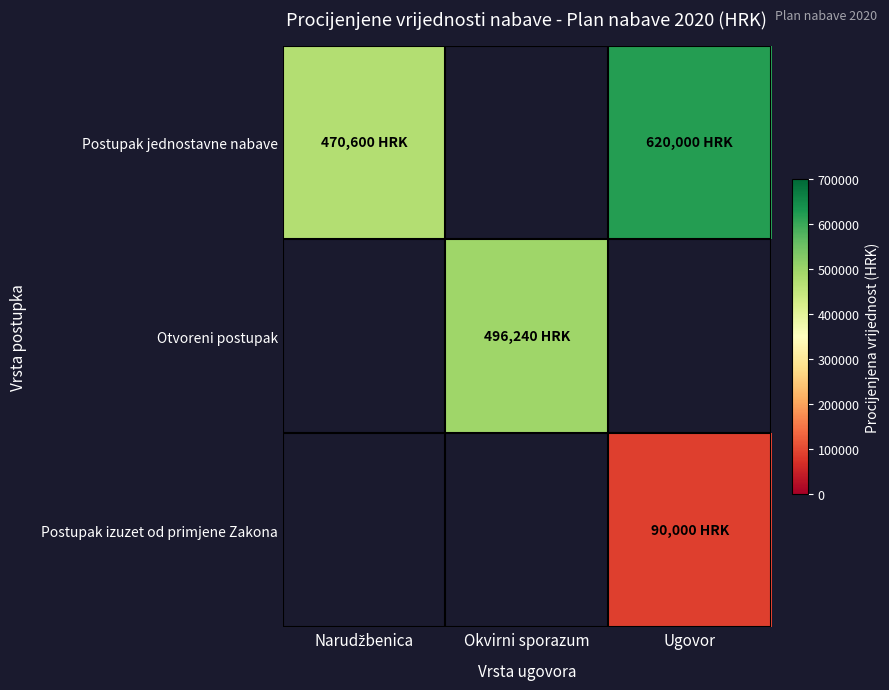

Which category has the highest value across all series?

Ugovor